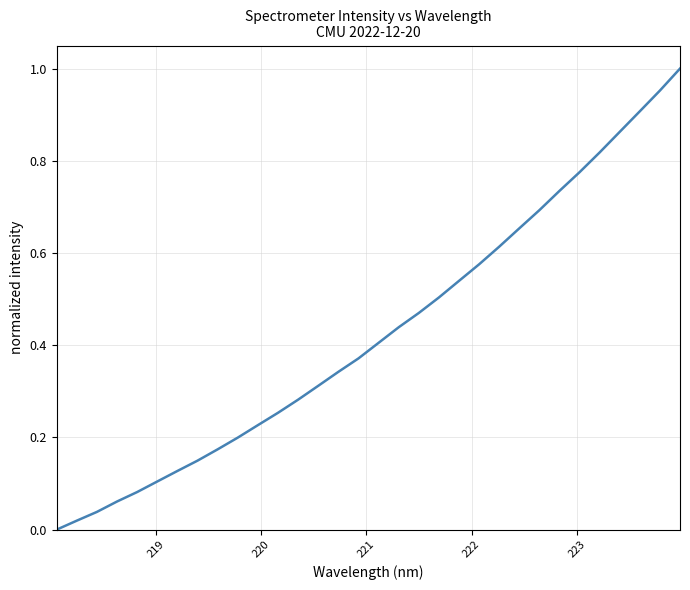

True or false: there are more than 0 points higher than both neighbors.

False